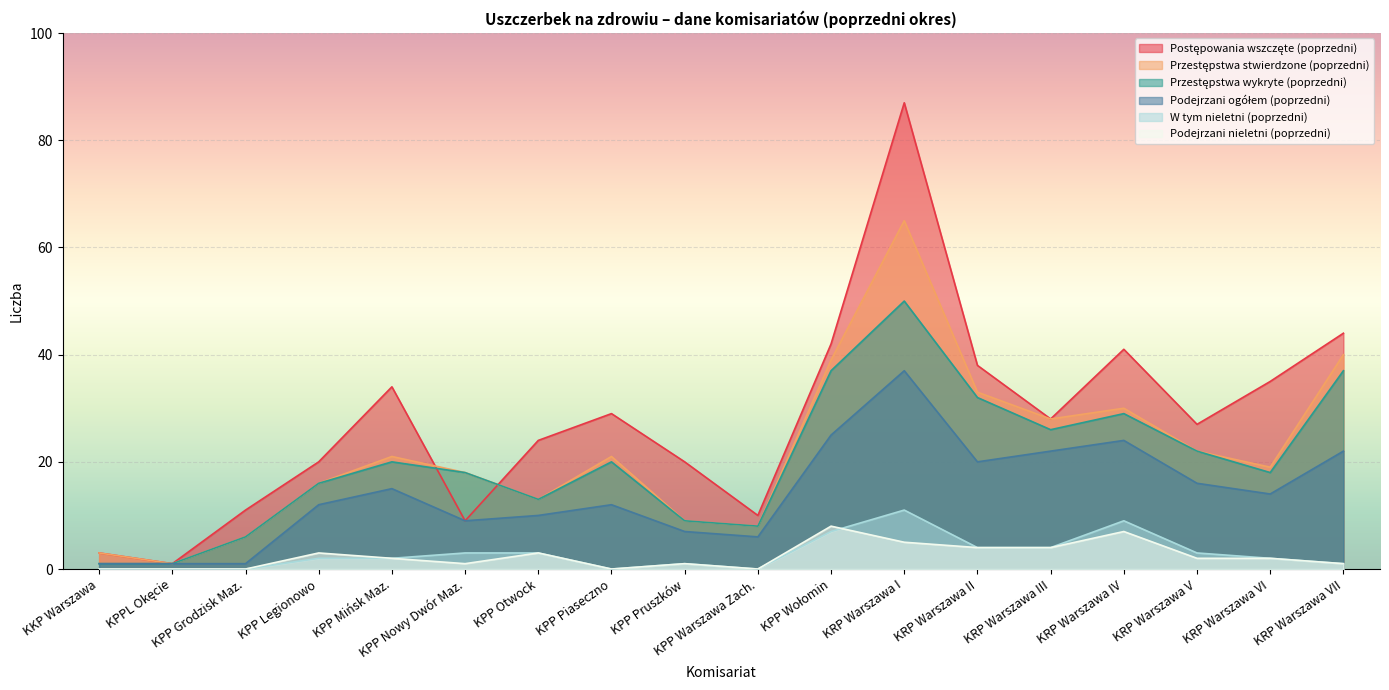

True or false: Podejrzani nieletni (poprzedni) and Postępowania wszczęte (poprzedni) intersect in this chart.

False